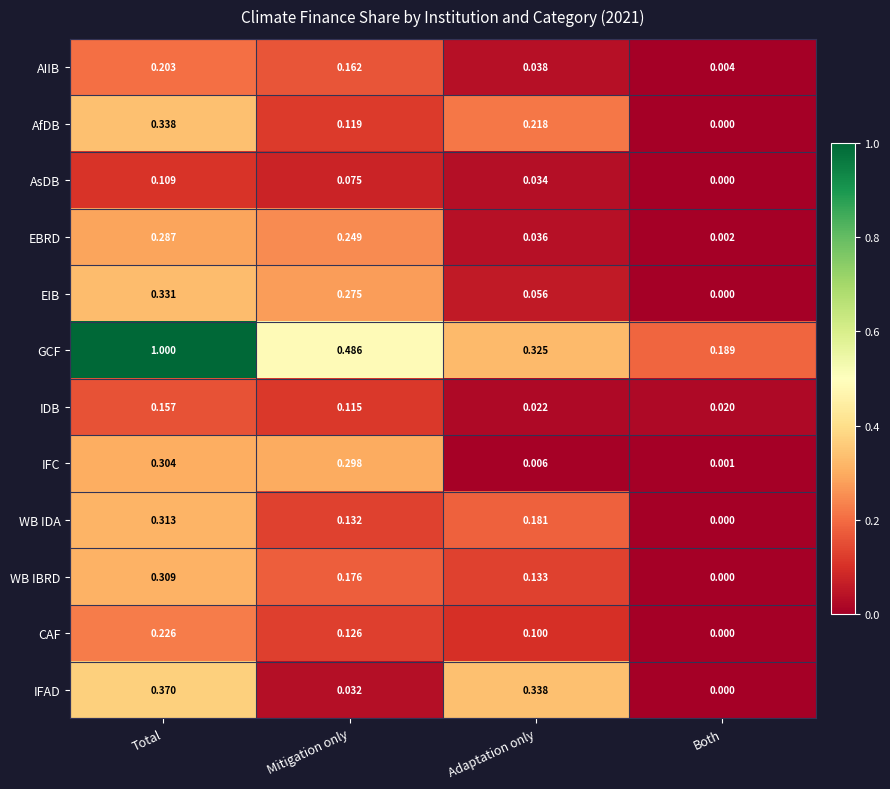

At which label is EBRD closest to 0?

Both